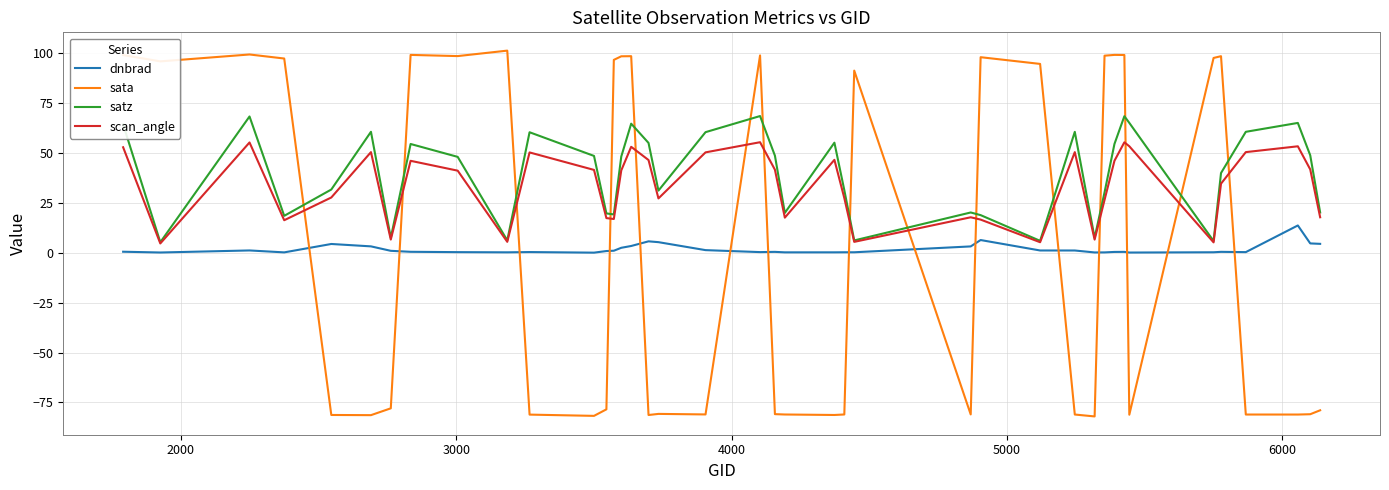

Which series has the largest range (max minus min)?

sata